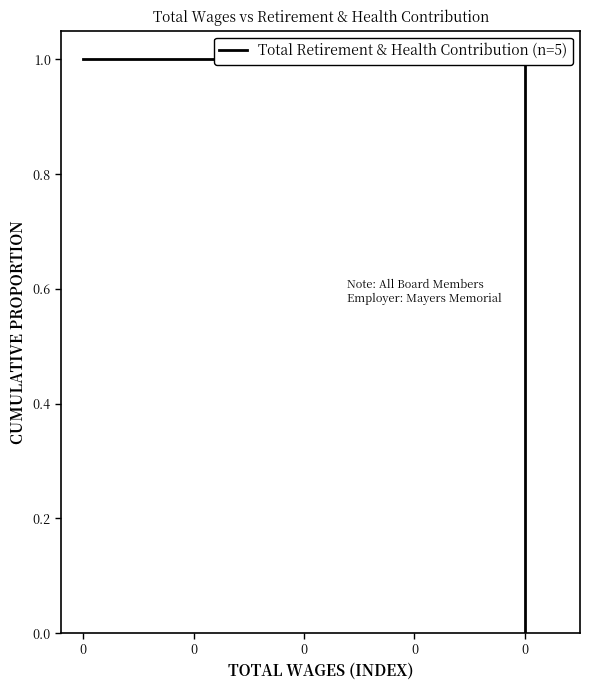

Count the number of categories in the chart.

5